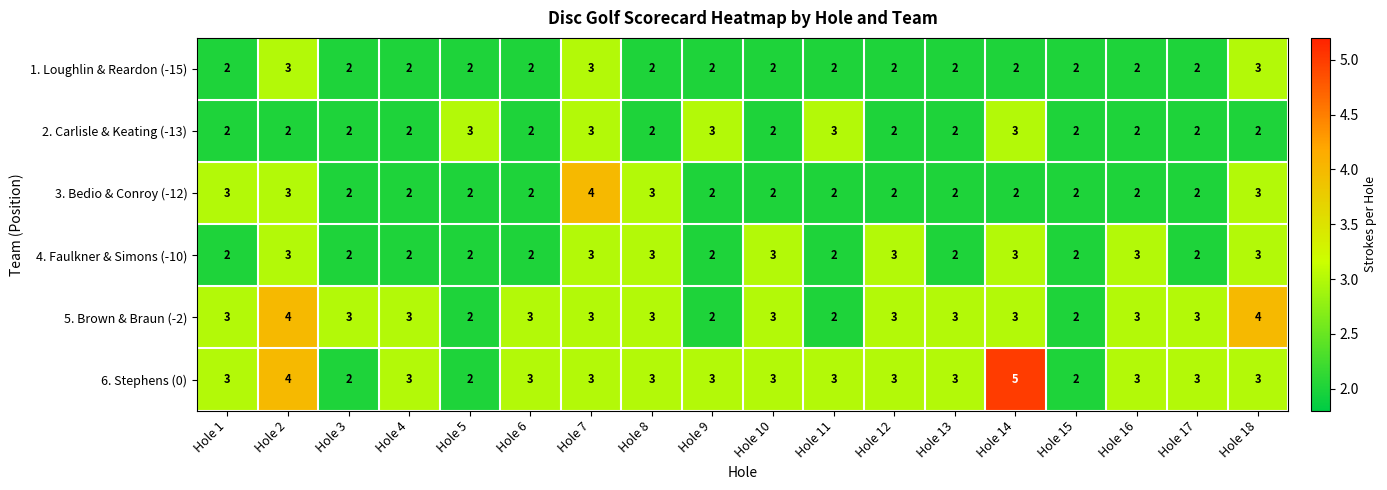

What value does the 6. Stephens (0) series have at Hole 8?

3